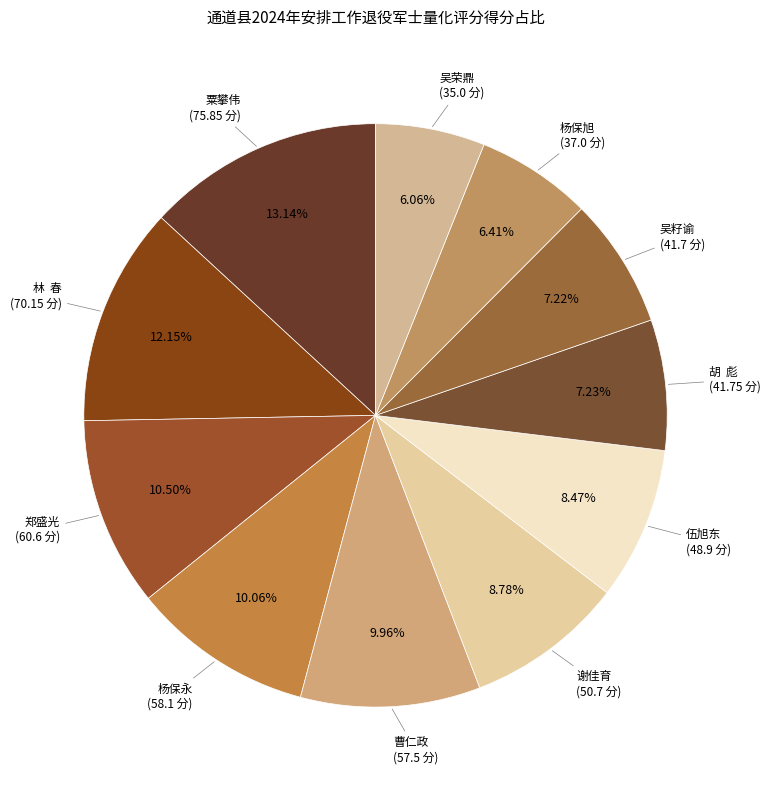

Count the number of slices in the pie.

11